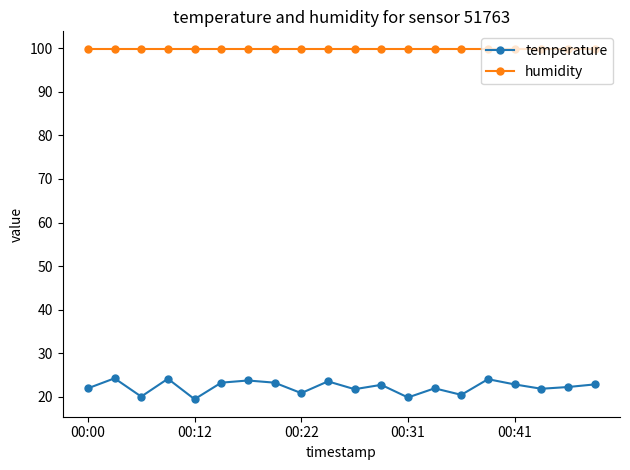

True or false: humidity and temperature intersect in this chart.

False